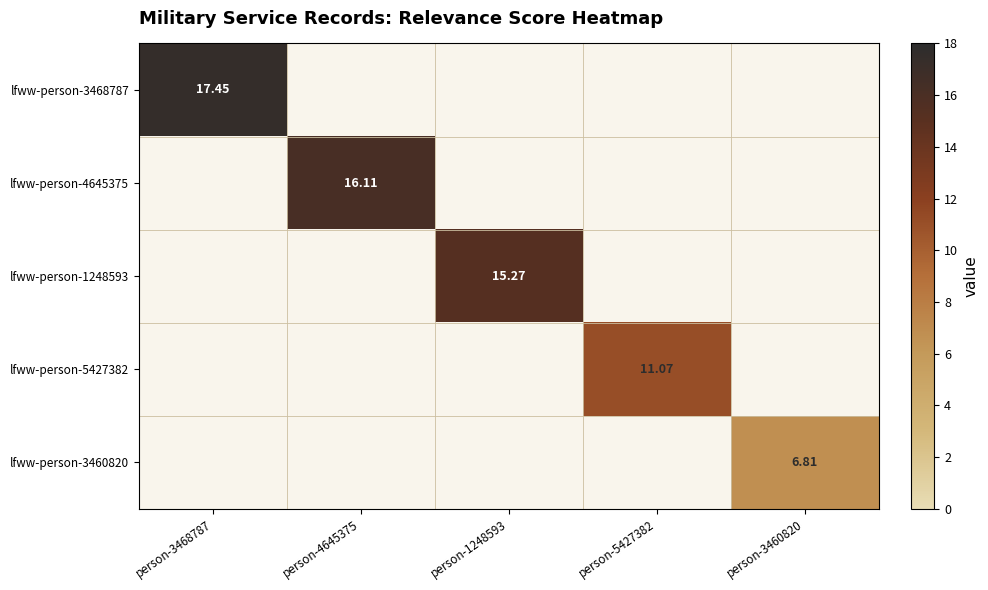

Rank the categories by lfww-person-3468787 value from highest to lowest.

person-3468787, person-4645375, person-1248593, person-5427382, person-3460820